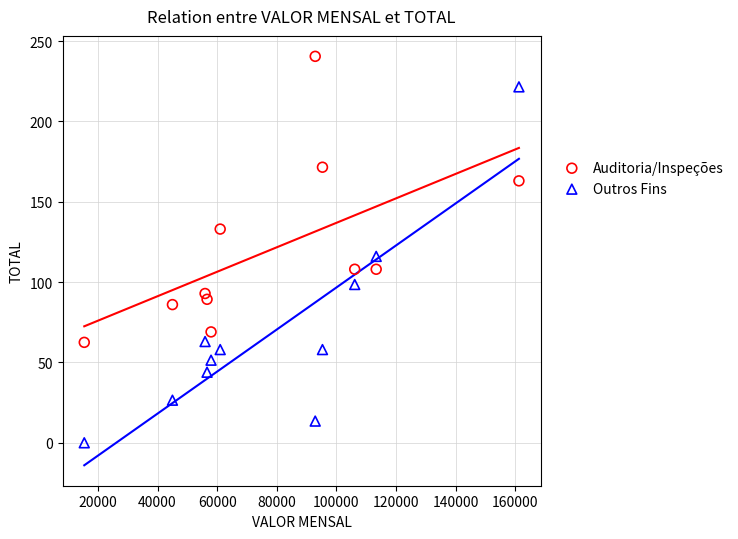

Across all data points, what is the range of X values (max minus min)?

145769.6